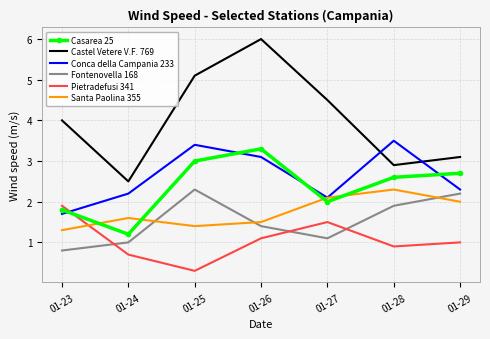

What is the average value of the Santa Paolina 355 series?

1.7